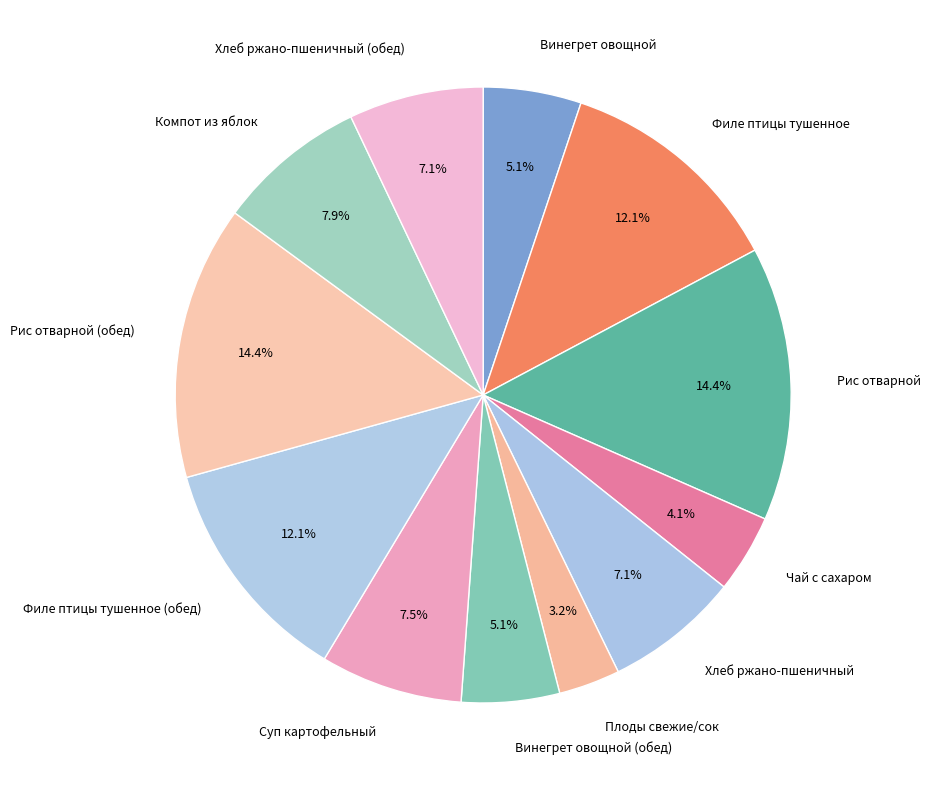

The Хлеб ржано-пшеничный slice represents 1% of the pie. True or false?

False